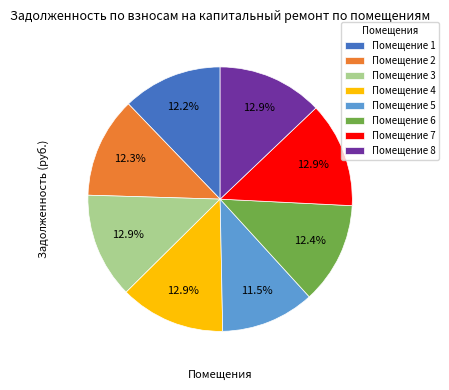

What portion of the pie excludes Помещение 7?

87.1%